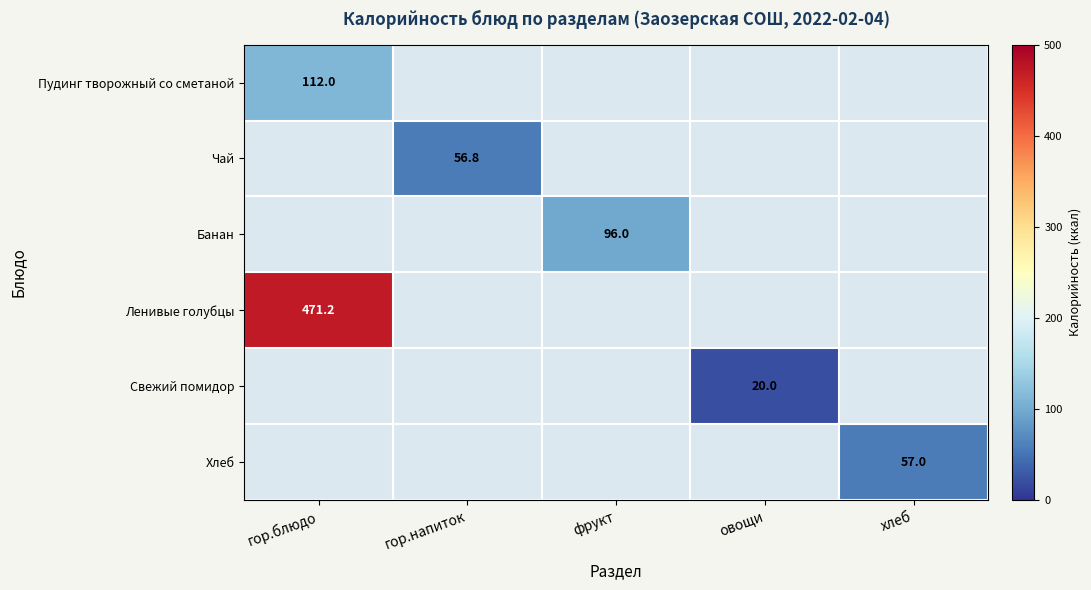

True or false: Чай has a value of 56.8 at гор.напиток.

True